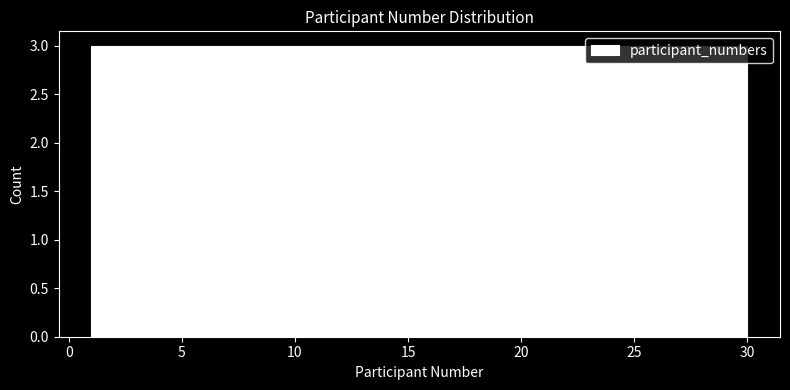

Reading left to right, list every bar in this chart as the range it spans on the x-axis followed by its height. Neither the bar edges nor the heights are printed on the chart, so give them approximately, as read against the axes.

1.0 to 3.9: 3
3.9 to 6.8: 3
6.8 to 9.7: 3
9.7 to 12.6: 3
12.6 to 15.5: 3
15.5 to 18.4: 3
18.4 to 21.3: 3
21.3 to 24.2: 3
24.2 to 27.1: 3
27.1 to 30.0: 3